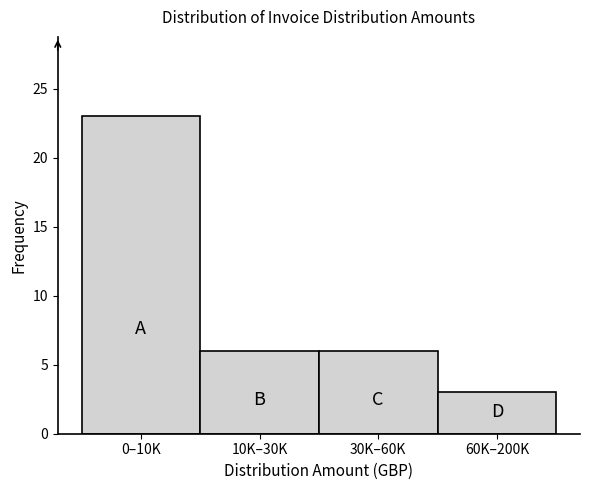

Reading right to left, list all the values displayed in this chart.

3	6	6	23